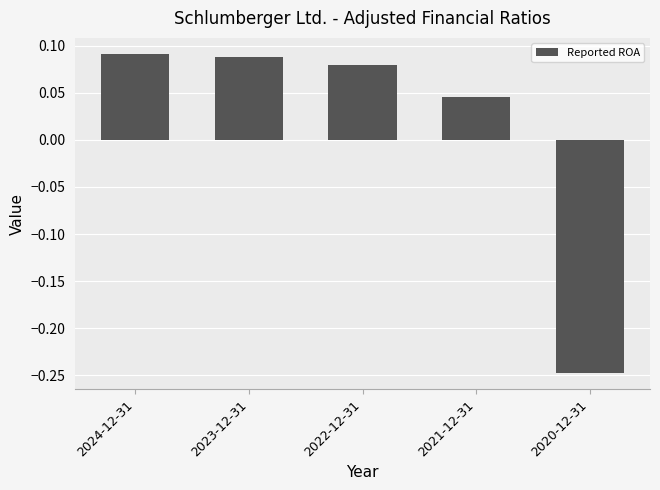

What is the difference between the maximum and minimum values?

0.3